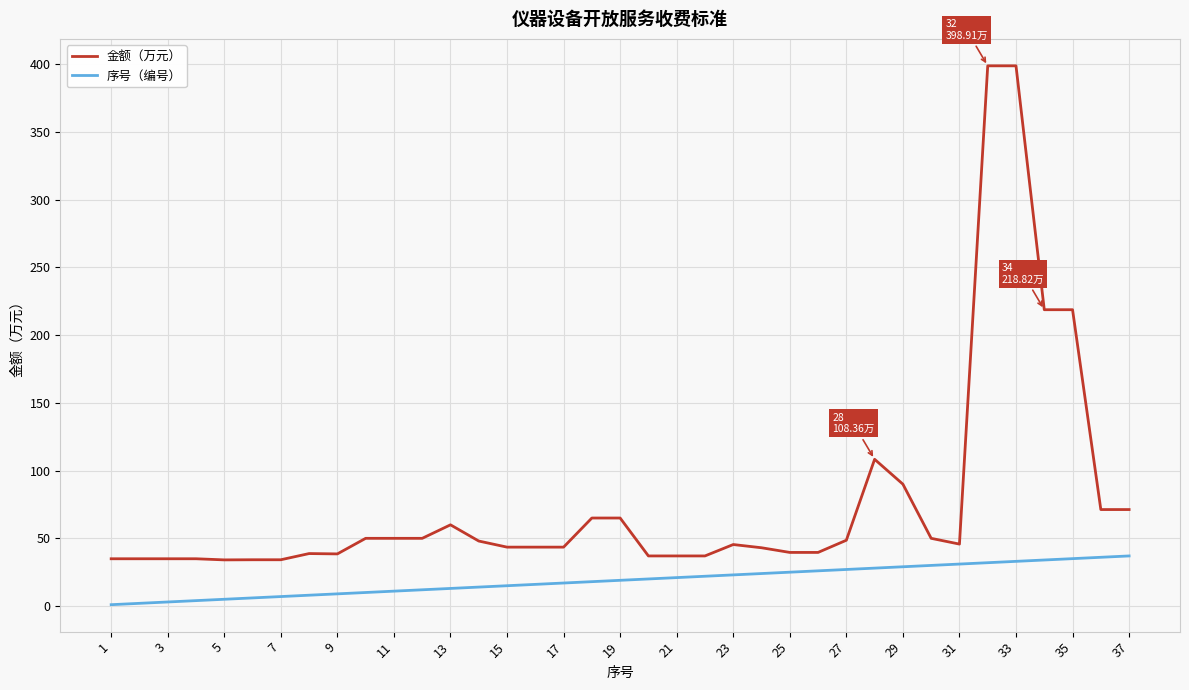

Which series has the largest range (max minus min)?

金额（万元）